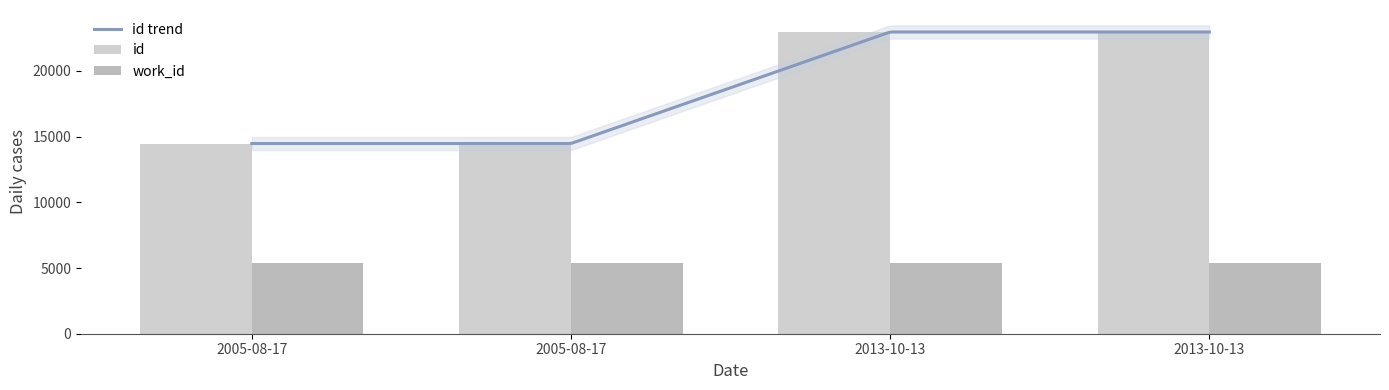

Reading left to right, list all the values displayed in this chart.

14470	14471	22956	22957